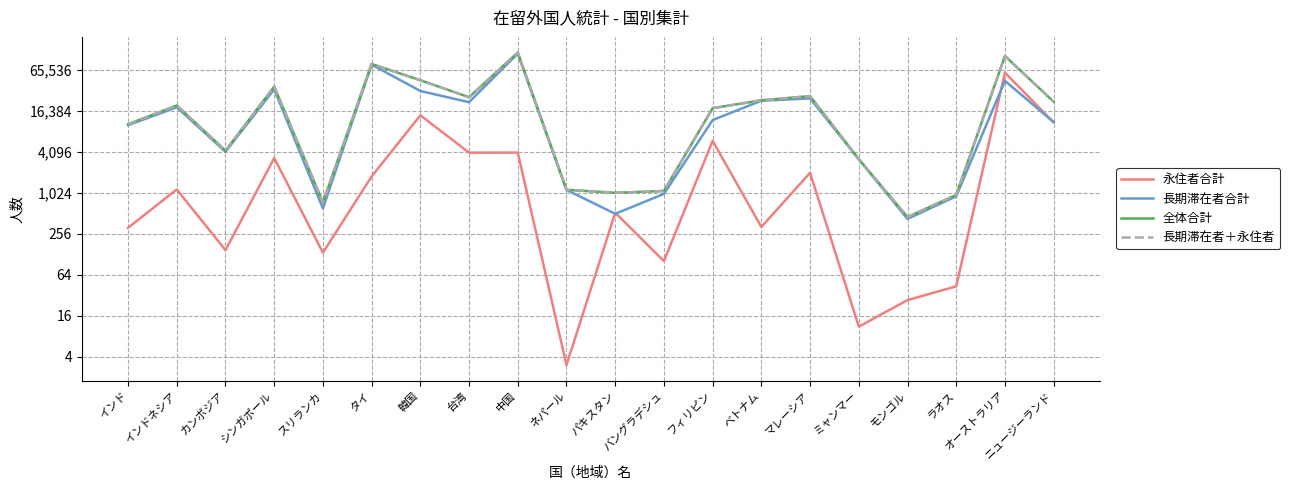

How many series are shown in this chart?

4